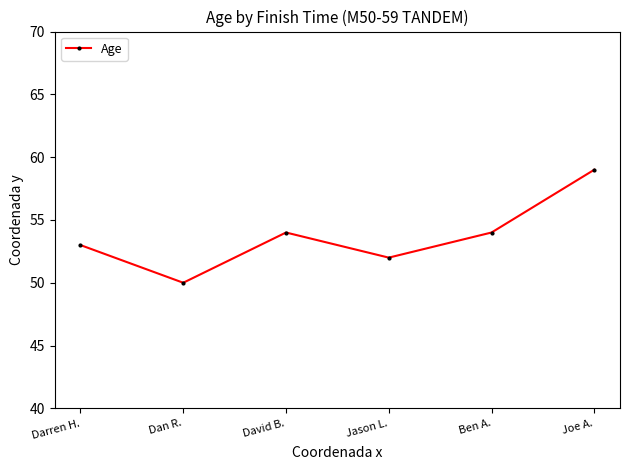

Is it true that the value at Darren H. is 53?

True